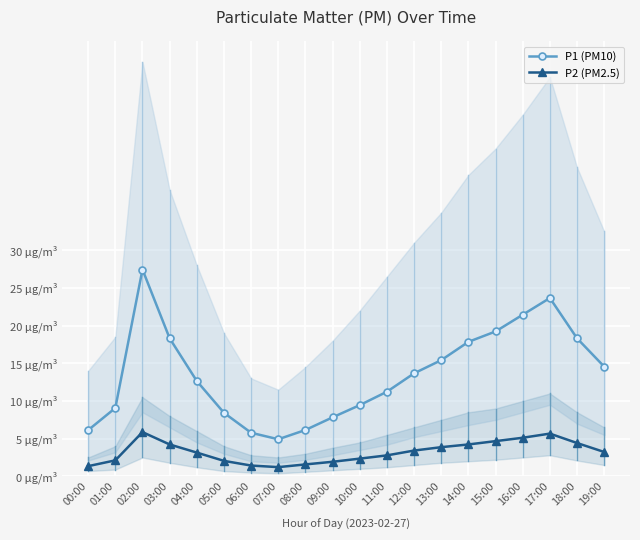

At which label does P2 (PM2.5) first exceed 3?

02:00